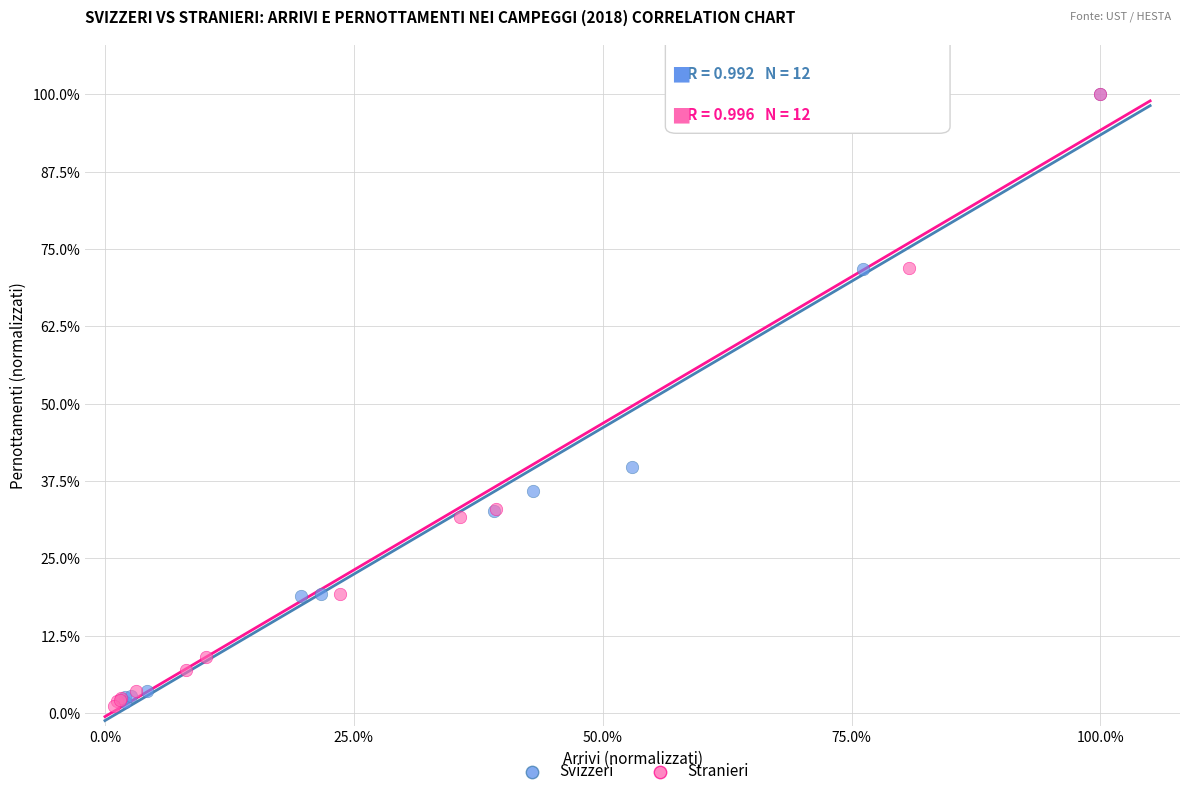

What are all the series names shown in the legend?

Svizzeri, Stranieri